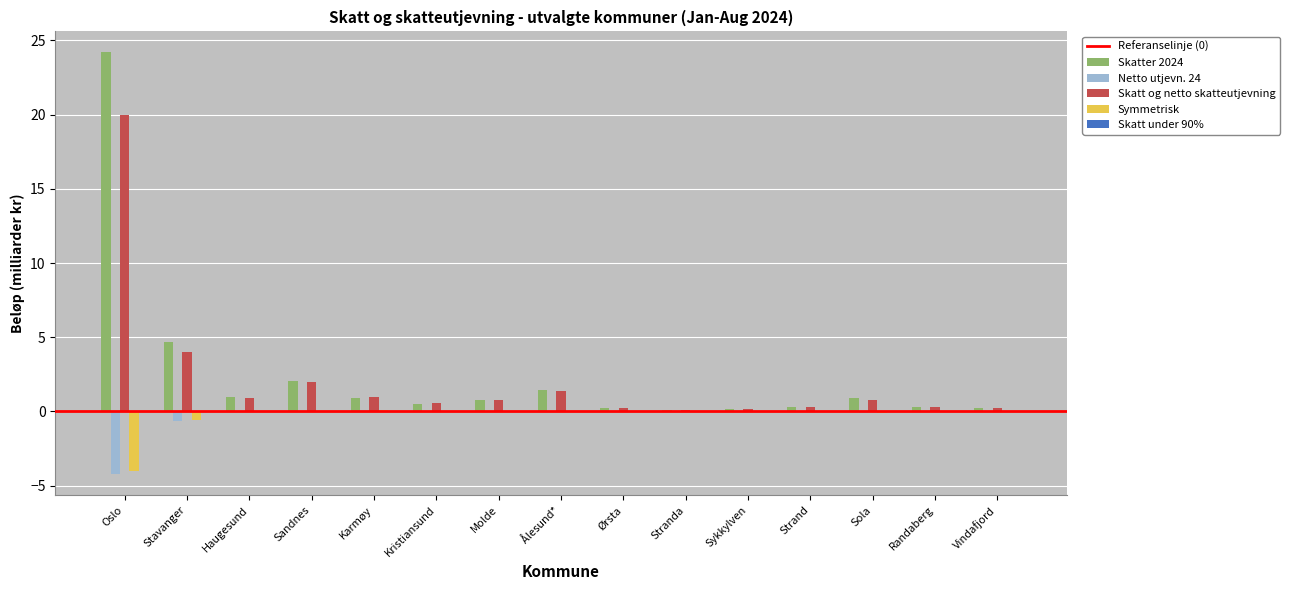

What is the sum of all Skatt og netto skatteutjevning values?

32.8